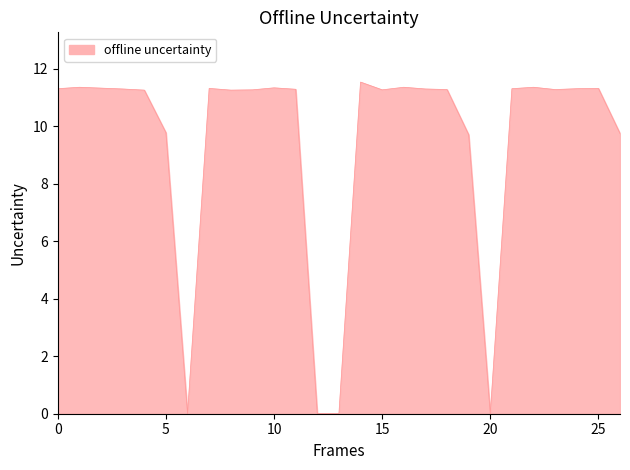

What is the maximum value shown in the chart?

11.5